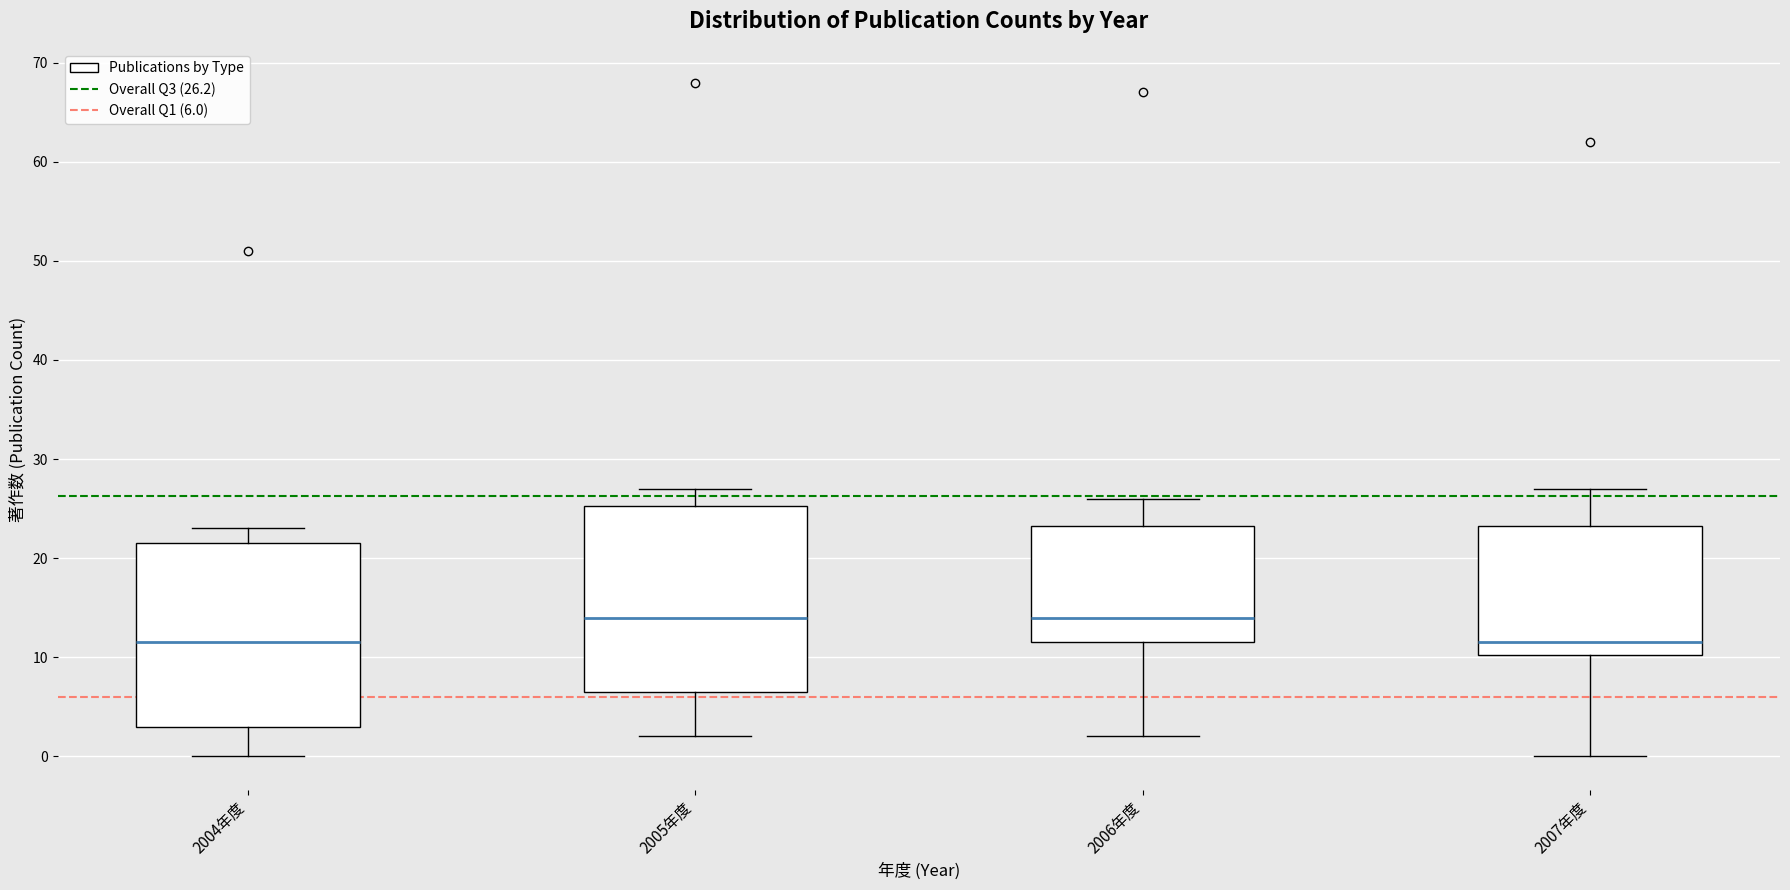

Where does the median line of the box for 2006年度 sit on the y-axis? The values are not printed on the chart, so give them approximately, as read against the axis.

14